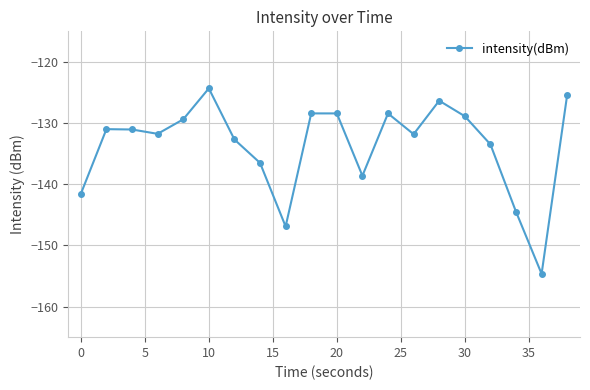

What is the difference between the maximum and minimum values?

30.3